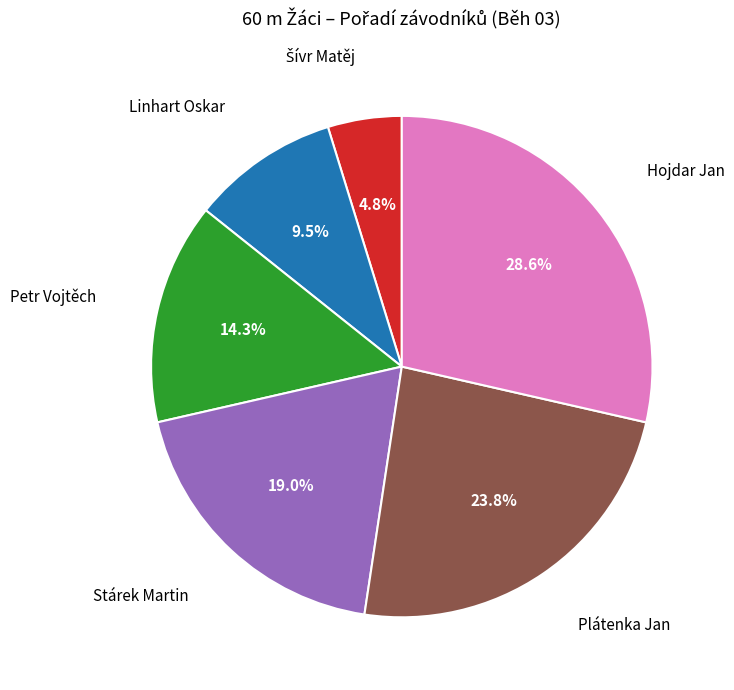

To the nearest percent, what is the difference between the Linhart Oskar and Plátenka Jan slice percentages?

14%